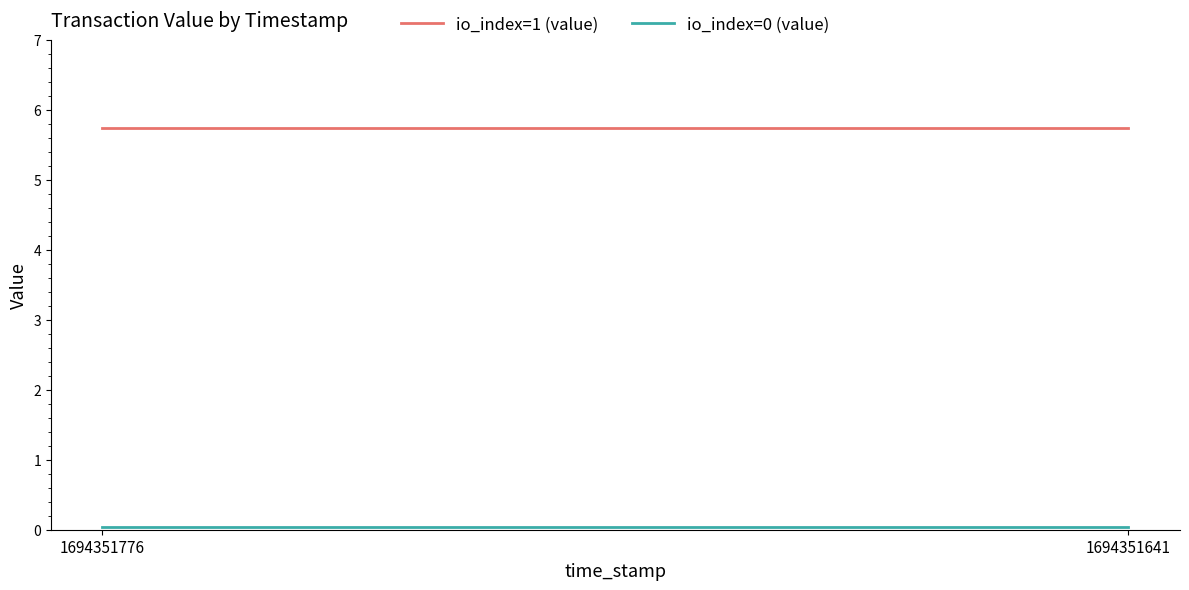

True or false: io_index=0 (value) has a value of 0.0 at 1694351776.

False